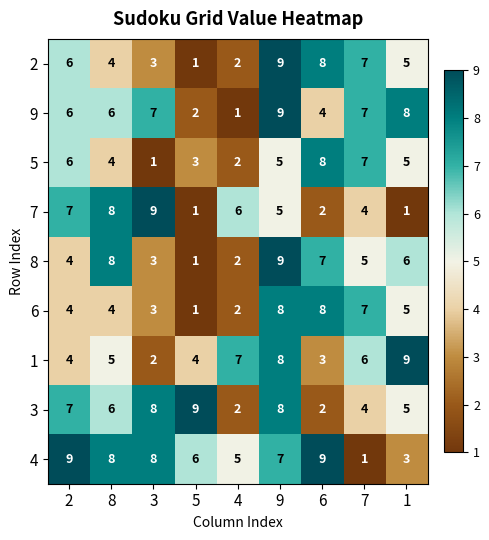

What is the spread (max minus min) of values at 5?

8